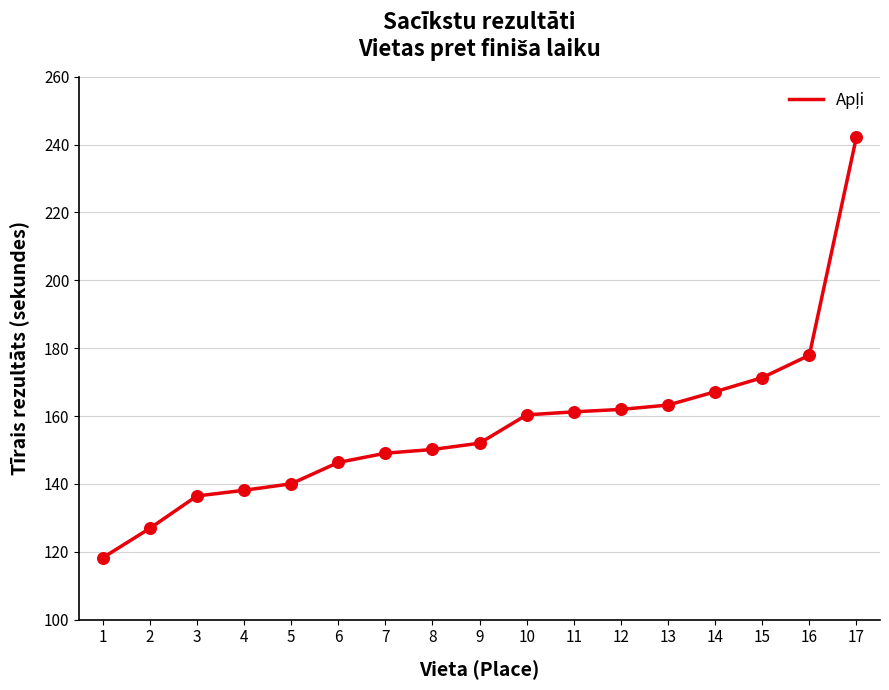

Between 5 and 17, which is larger?

17